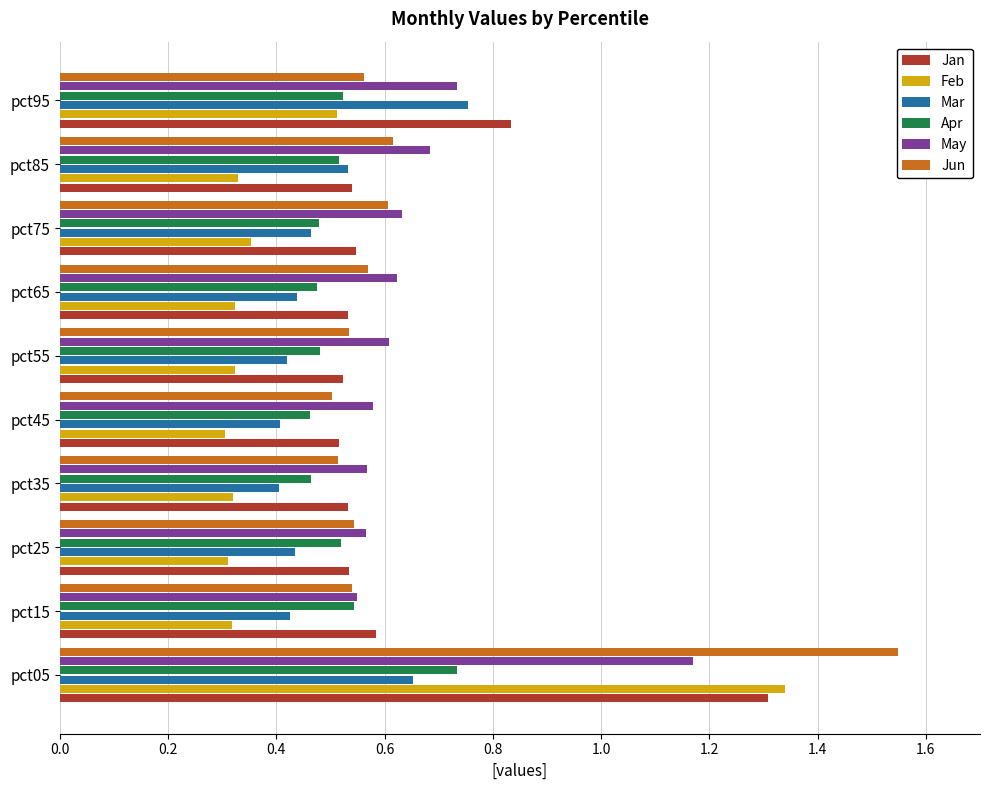

At which label does Apr reach its peak?

pct05